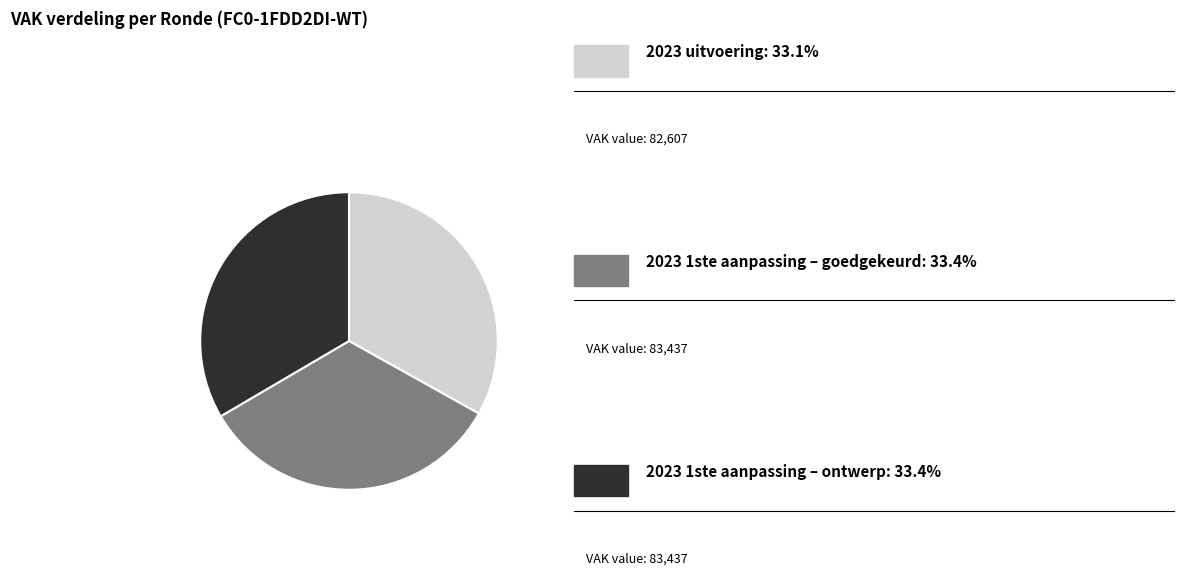

Does any single category account for the majority?

No